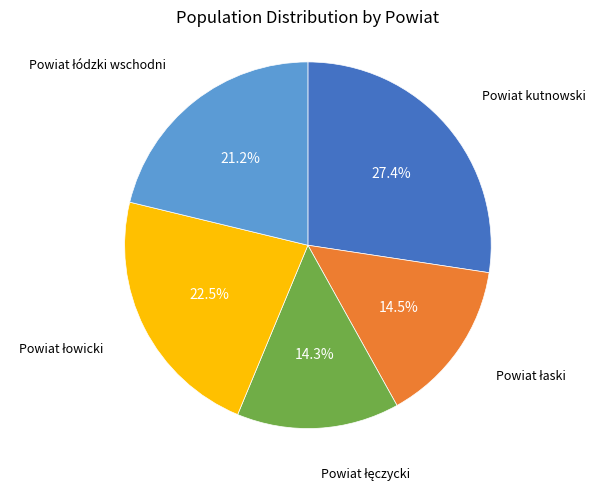

Is there a majority slice in this chart?

No